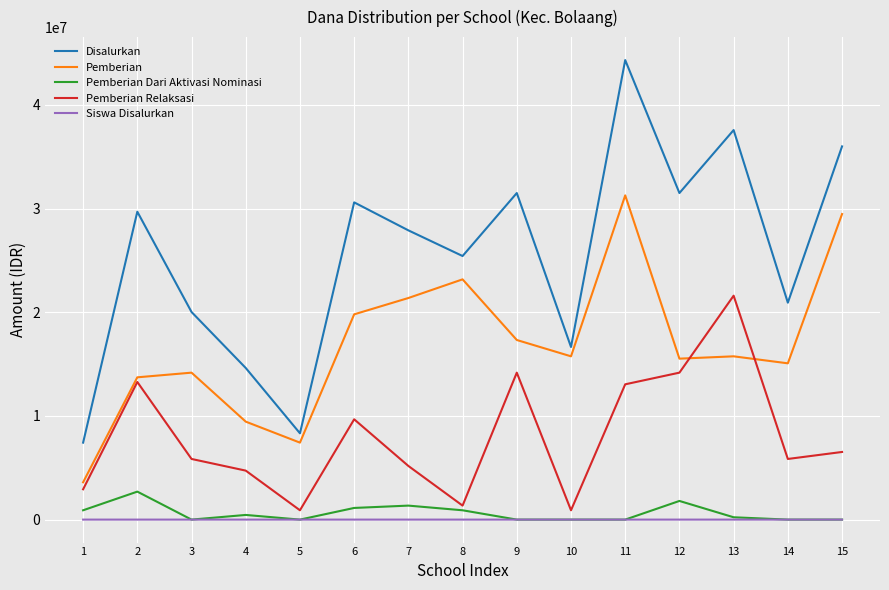

Does the chart display data point markers on the line(s)?

No